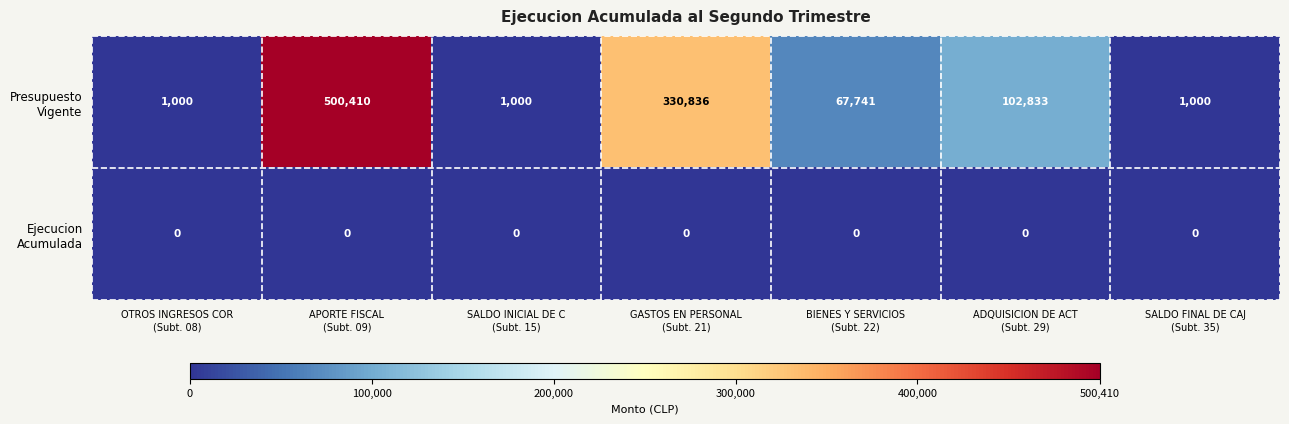

Count the number of data series in this chart.

2